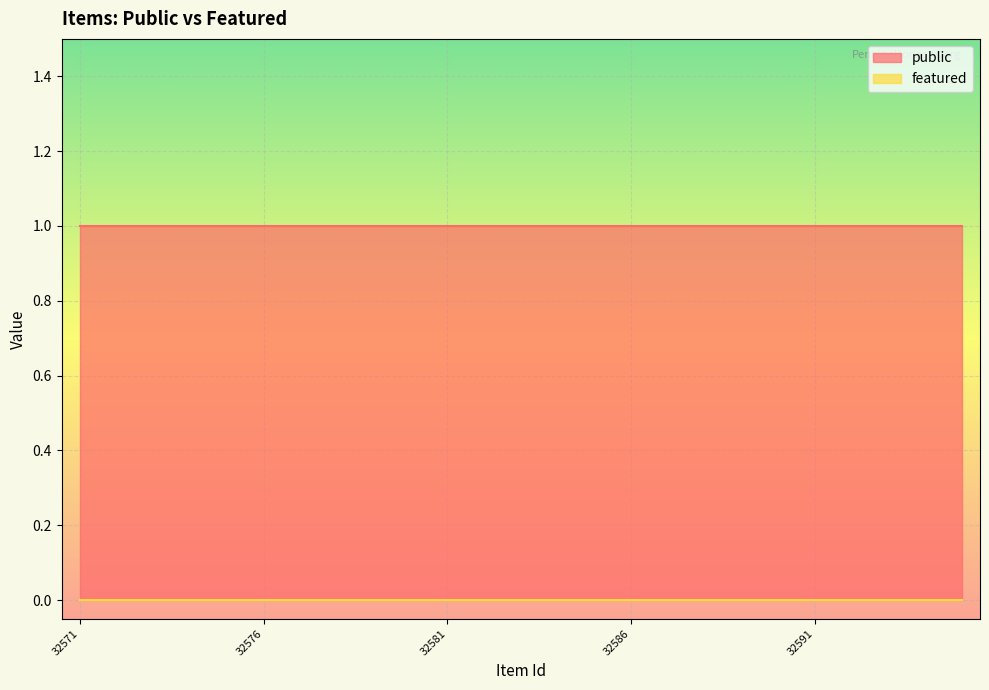

What is the minimum value for public?

1